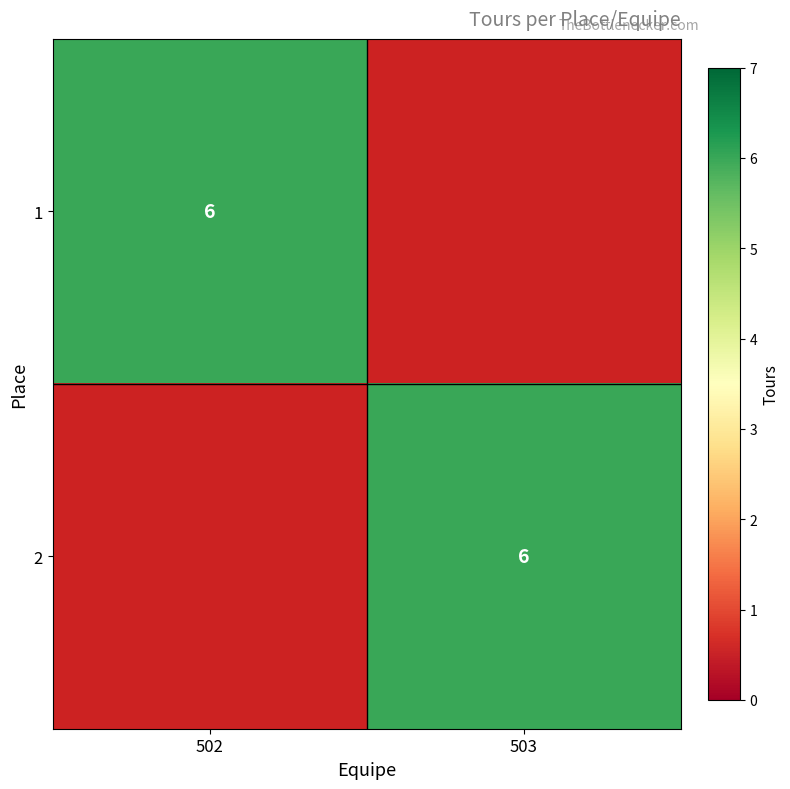

At which category is the sum across all series the highest?

502